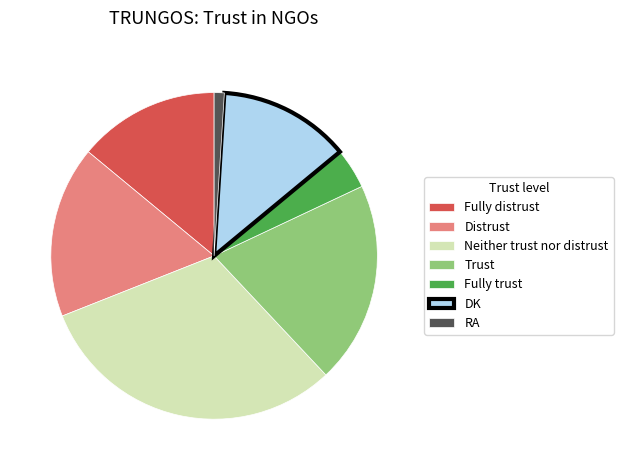

Rank the categories by value from lowest to highest.

RA, Fully trust, DK, Fully distrust, Distrust, Trust, Neither trust nor distrust